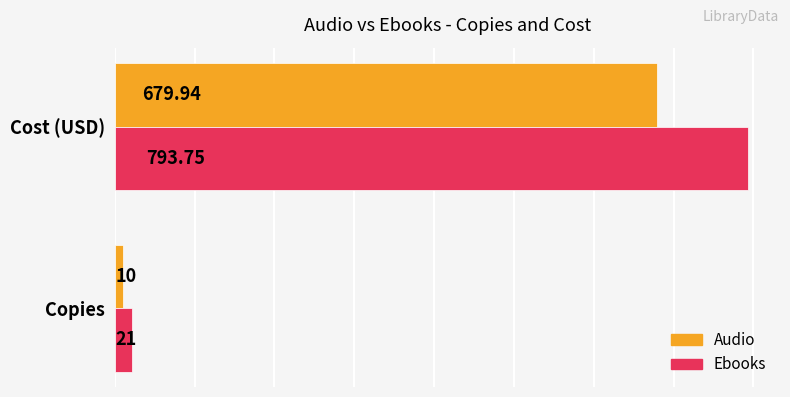

Rank the series by their maximum value, from lowest to highest.

Audio, Ebooks